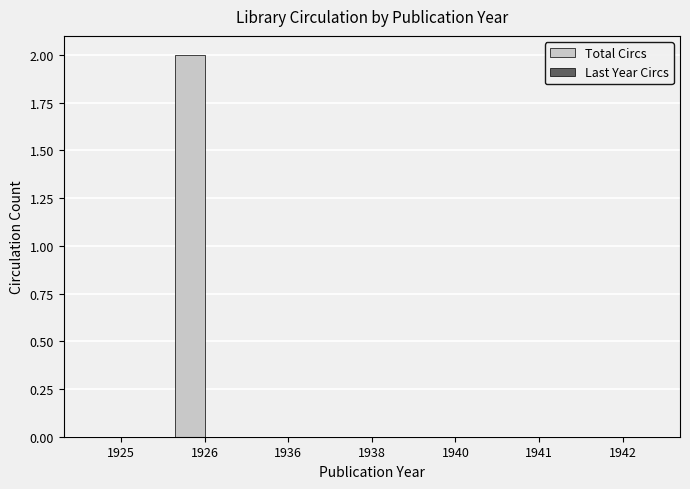

True or false: the data shows 0 at 1925.

True